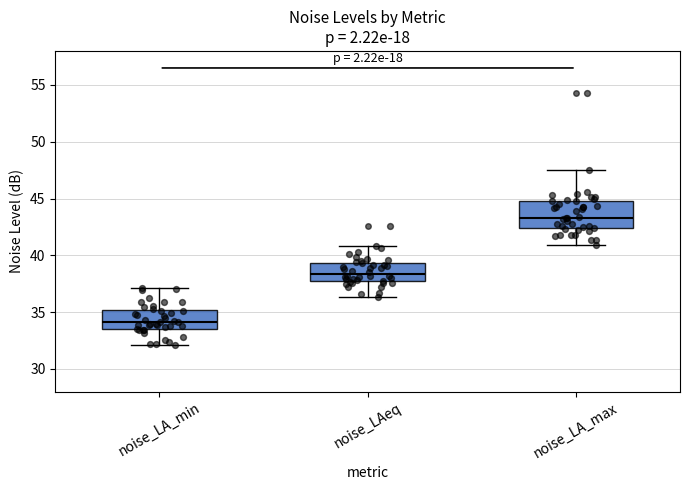

Reading left to right, read every box against the y-axis: the position of its median line, the range the box covers, and the ends of its whiskers. The values are not printed on the chart, so give them approximately, as read against the axis.

noise_LA_min: median 34.0, box 33.5 to 35.0, whiskers 32.0 to 37.0
noise_LAeq: median 38.5, box 37.5 to 39.5, whiskers 36.5 to 41.0
noise_LA_max: median 43.5, box 42.5 to 45.0, whiskers 41.0 to 47.5